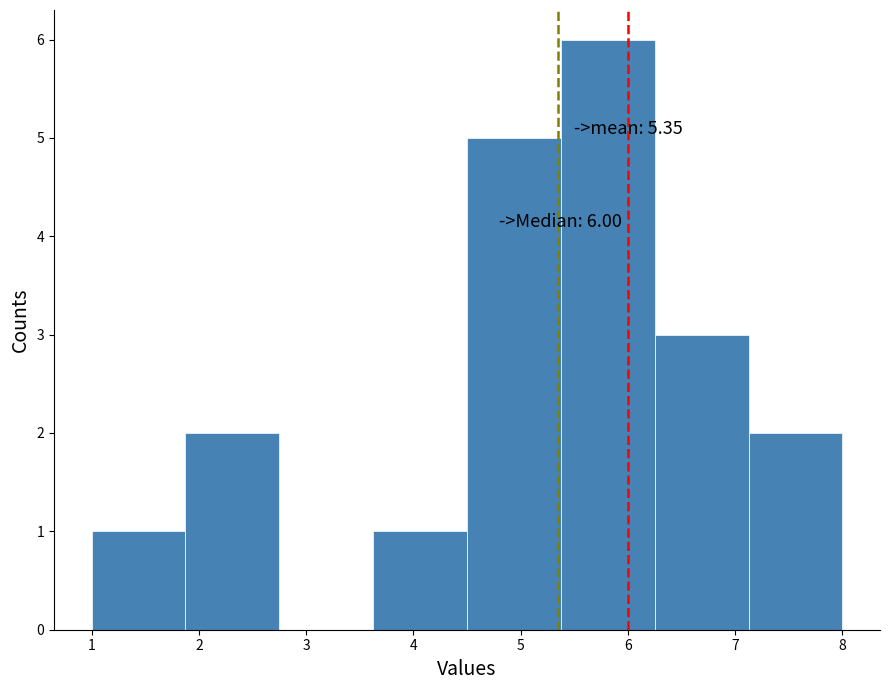

Over which range of the x-axis is the bar tallest?

5.4 to 6.3